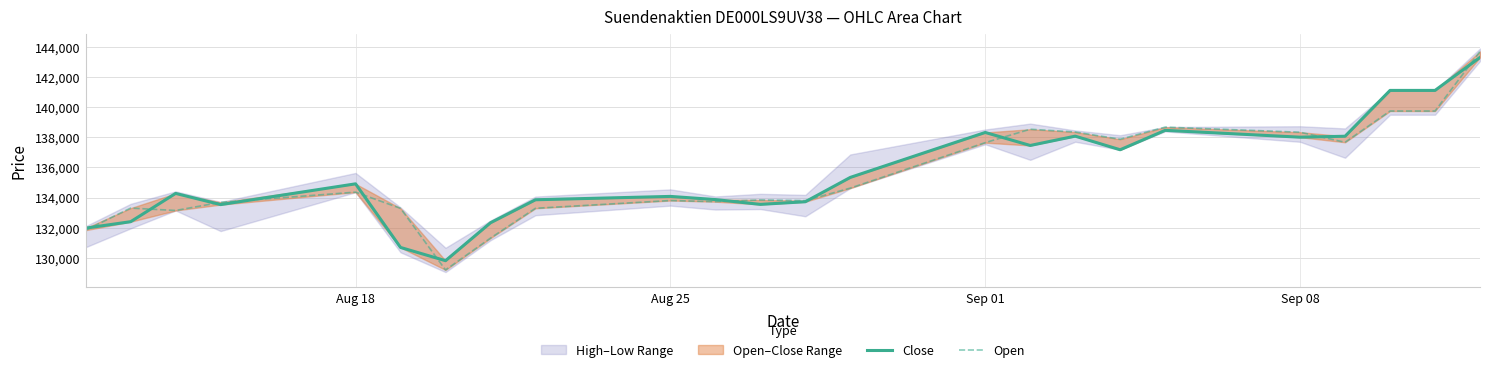

The value of Close at 18 is 78435. True or false?

False